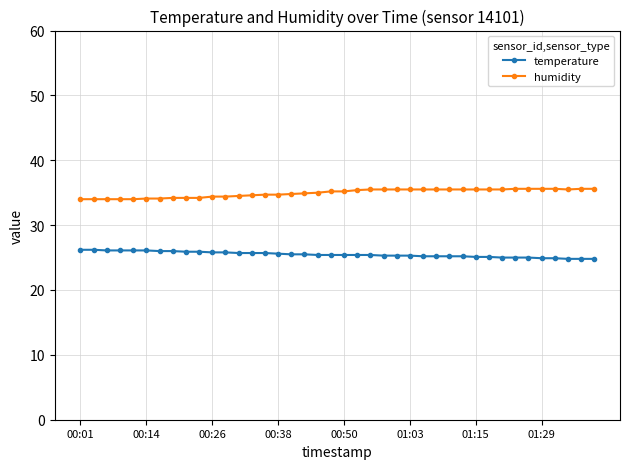

At how many categories does at least one series exceed 29?

40